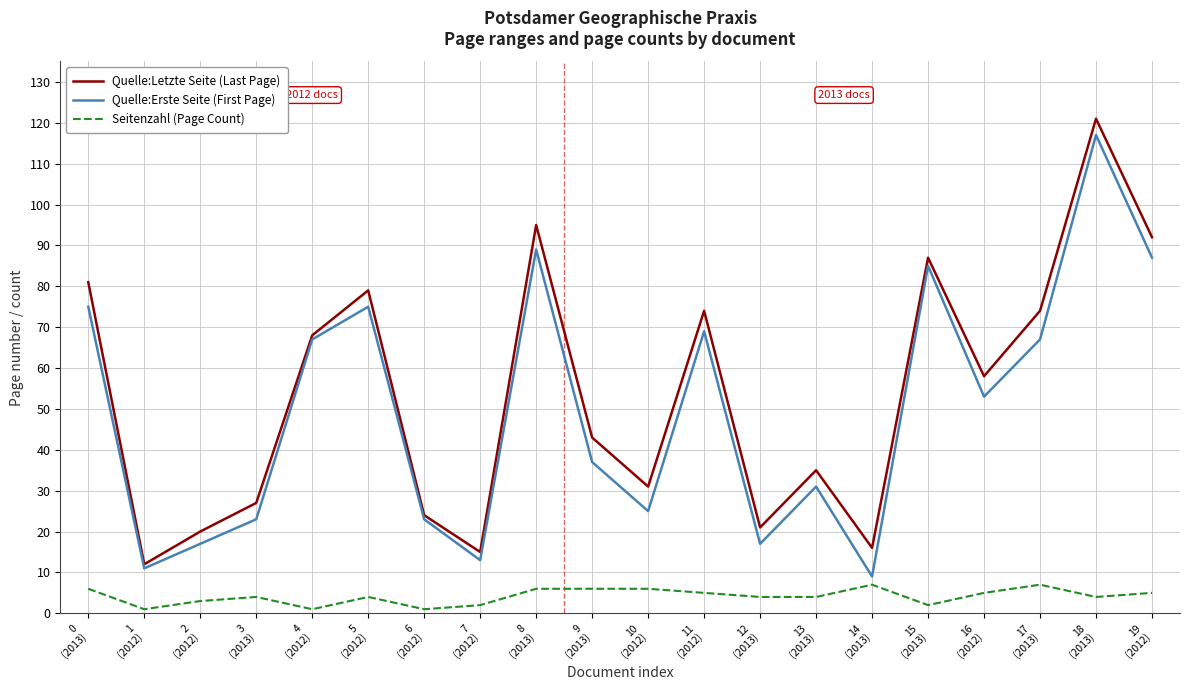

Where does the Quelle:Erste Seite (First Page) series first go above 53?

0
(2013)